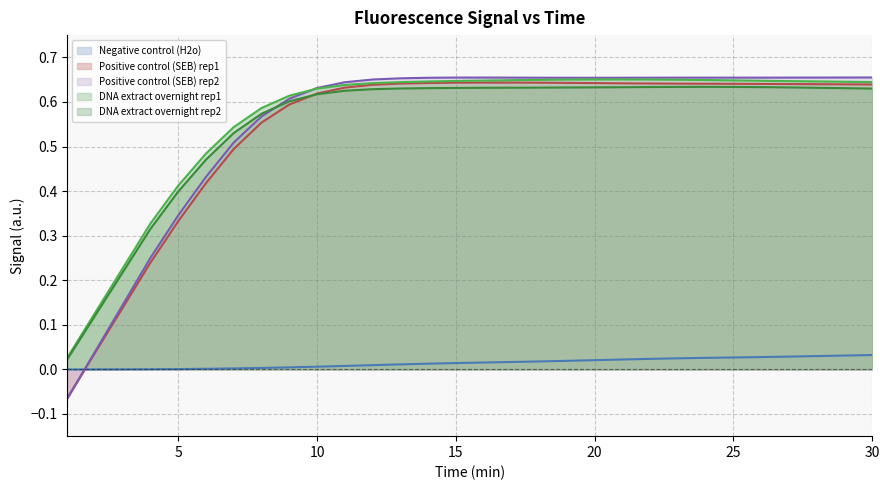

How many distinct data groups are displayed?

5